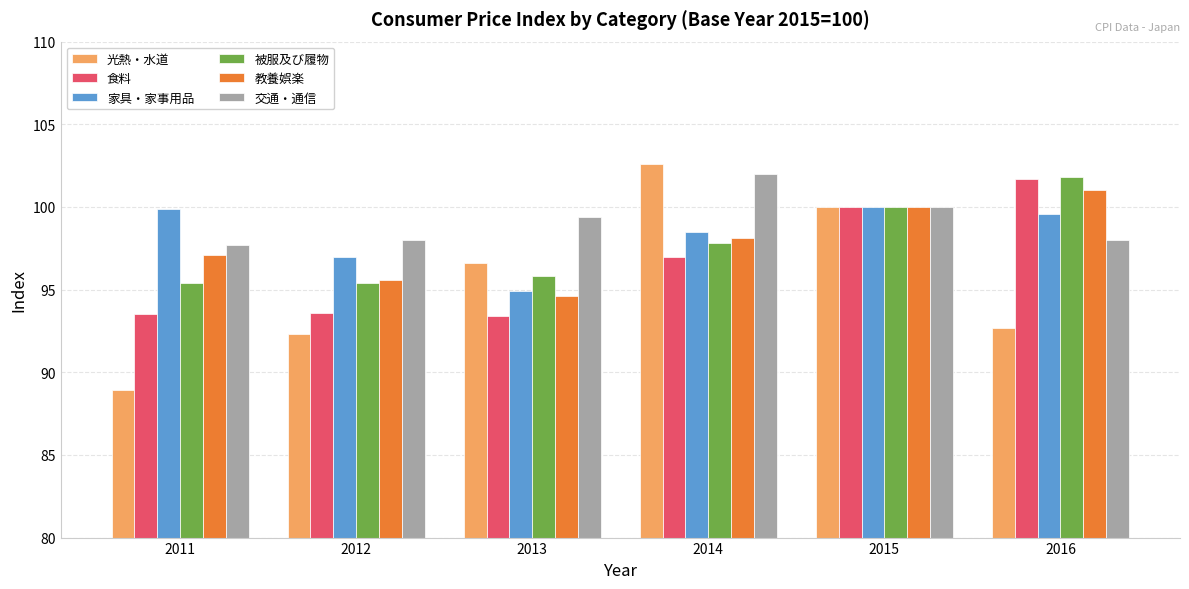

Is the value of 教養娯楽 at 2016 greater than the value of 光熱・水道 at 2012?

Yes